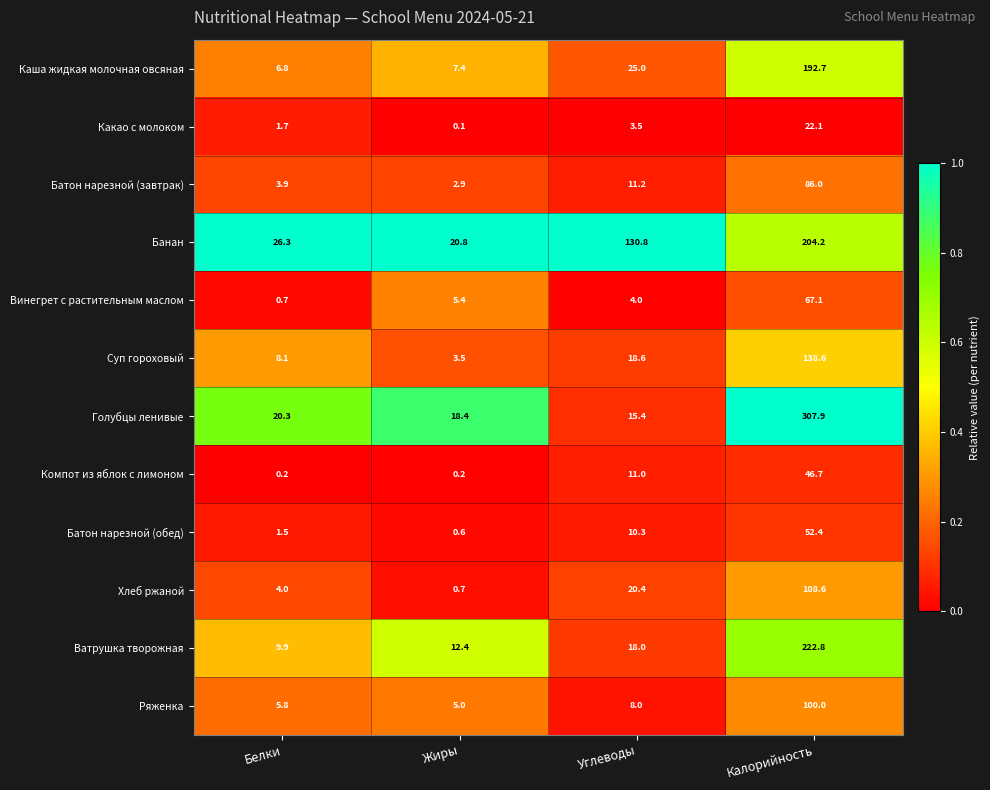

What is the difference between the Какао с молоком values at Углеводы and Белки?

1.8